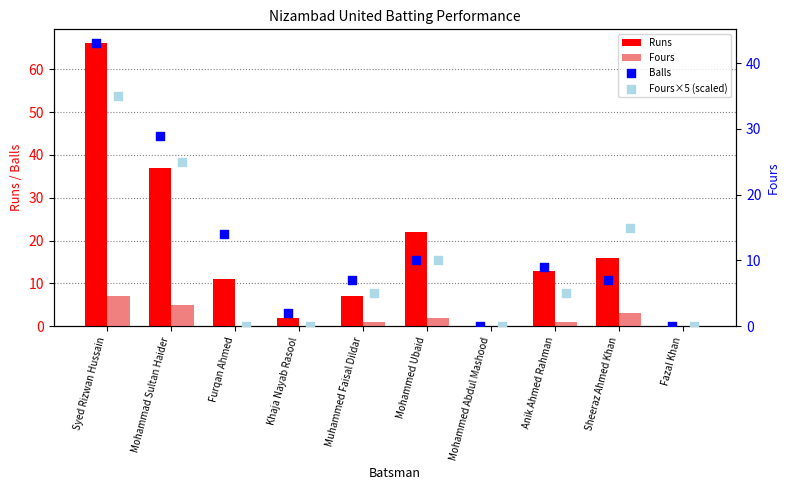

What are all the series names shown in the legend?

Runs, Fours, Balls, Fours×5 (scaled)